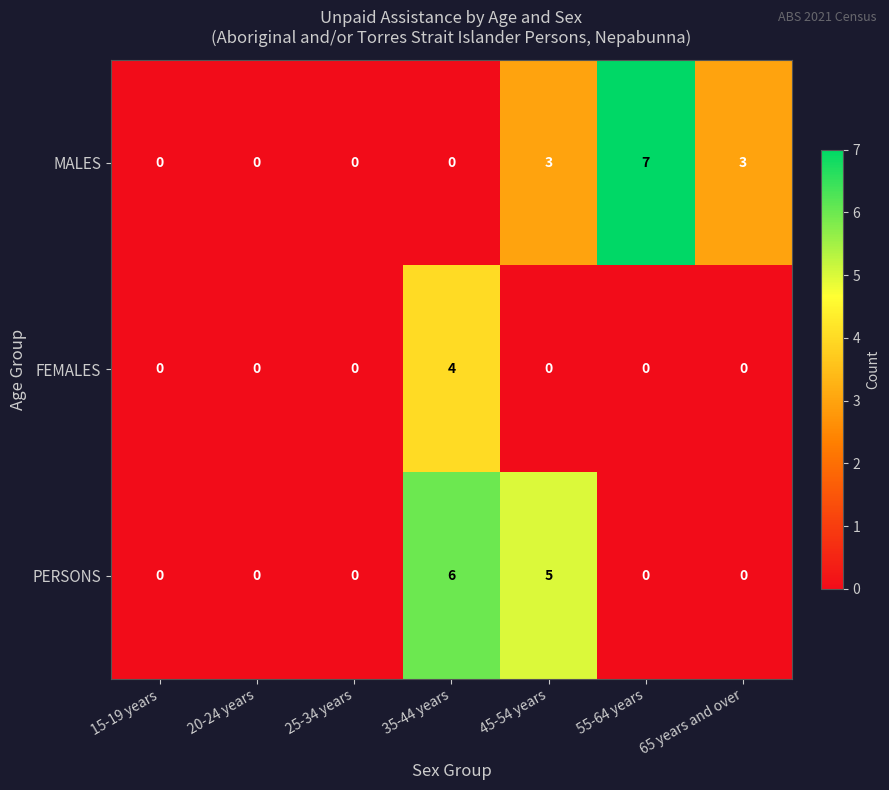

How many MALES values are between 0 and 3?

6